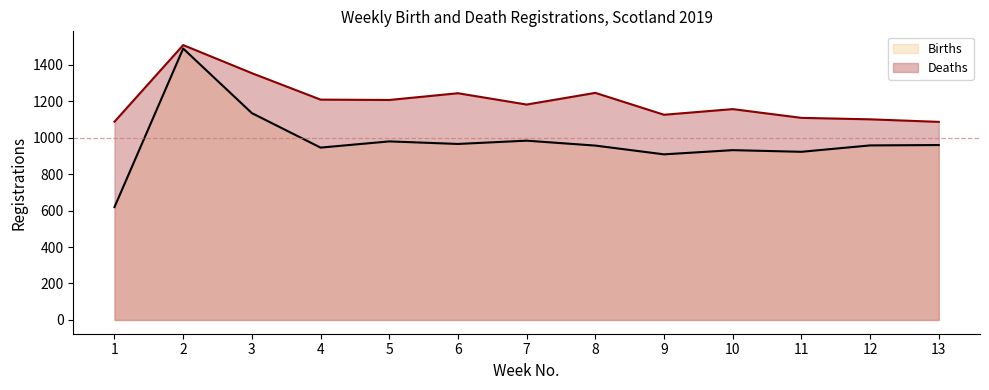

Reading left to right, list all the values displayed in this chart.

Births: 1=619	2=1488	3=1134	4=945	5=979	6=965	7=983	8=956	9=908	10=931	11=922	12=957	13=959
Deaths: 1=1087	2=1507	3=1353	4=1208	5=1206	6=1243	7=1181	8=1245	9=1125	10=1156	11=1108	12=1100	13=1086